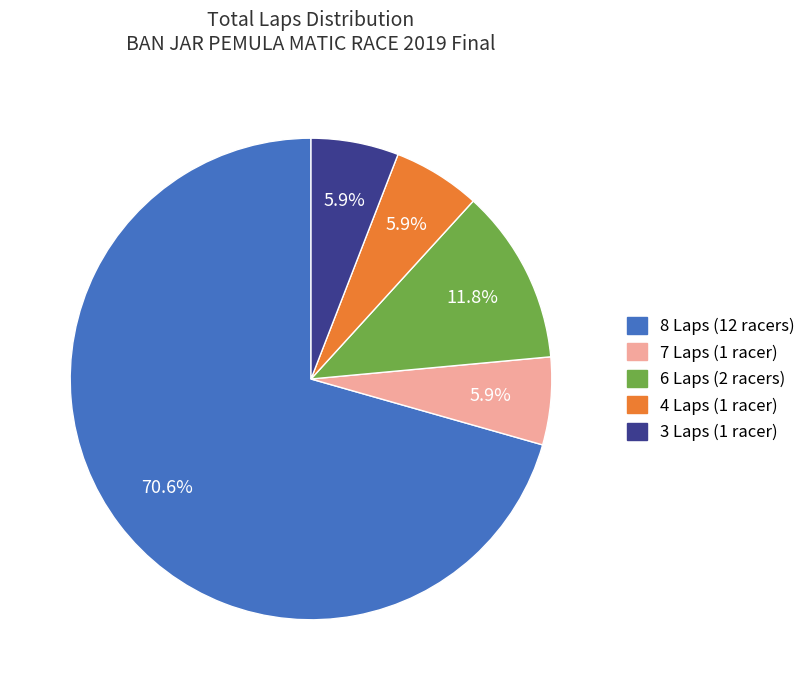

How many segments does this pie chart have?

5